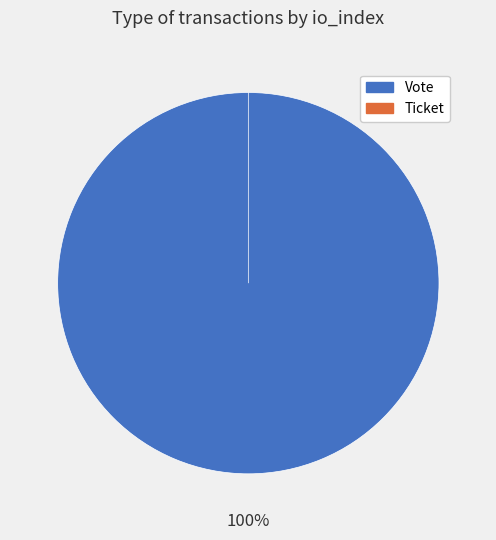

To the nearest percent, what portion does Vote represent?

100%